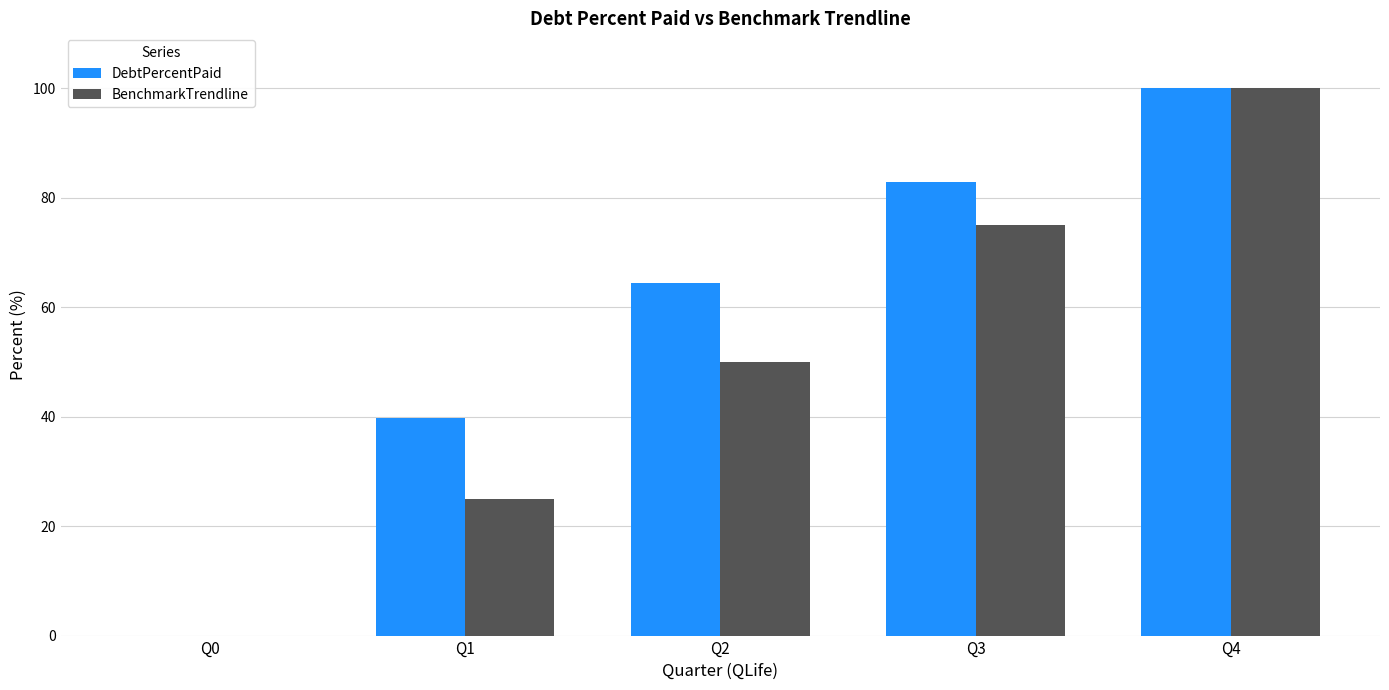

Which series changed the most between Q2 and Q3?

BenchmarkTrendline